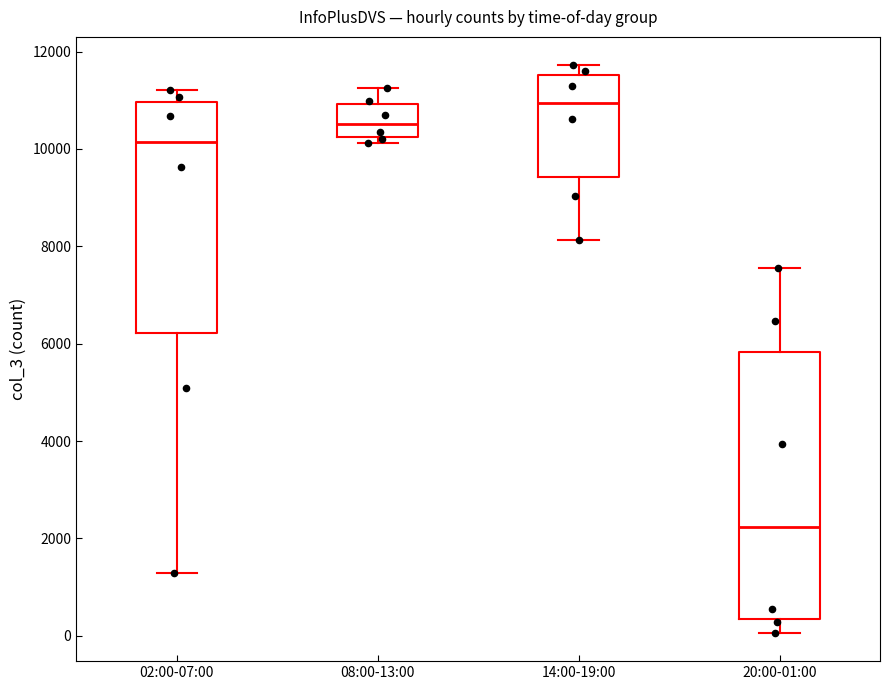

Reading left to right, read every box against the y-axis: the position of its median line, the range the box covers, and the ends of its whiskers. The values are not printed on the chart, so give them approximately, as read against the axis.

02:00-07:00: median 10200, box 6200 to 11000, whiskers 1200 to 11200
08:00-13:00: median 10600, box 10200 to 11000, whiskers 10200 (just below the box's lower edge) to 11200
14:00-19:00: median 11000, box 9400 to 11600, whiskers 8200 to 11800
20:00-01:00: median 2200, box 400 to 5800, whiskers 0 to 7600